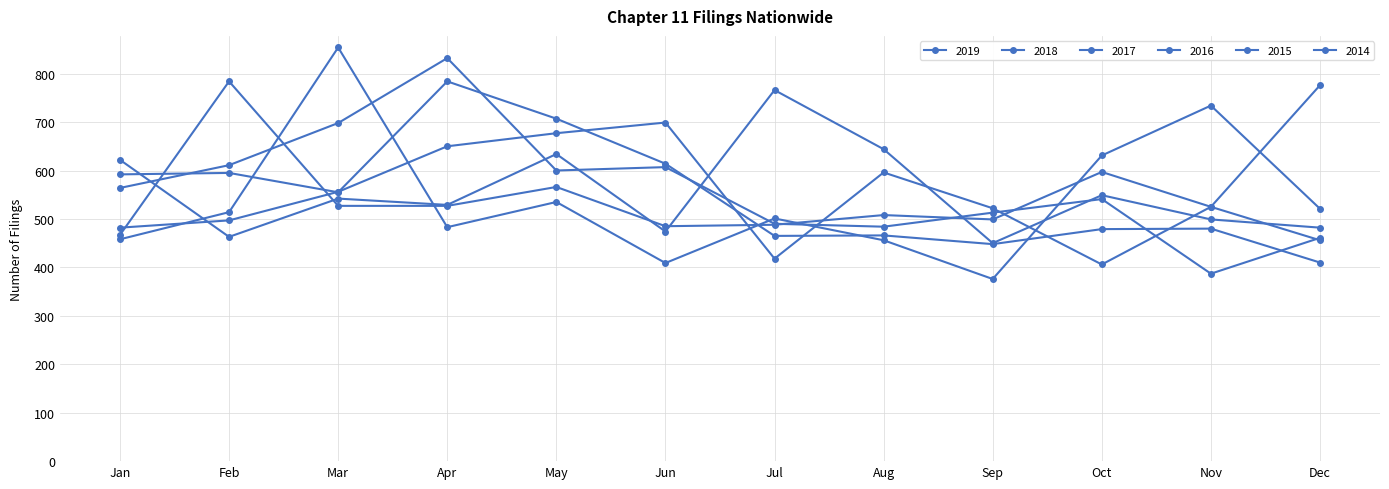

Does the chart have visible grid lines?

Yes